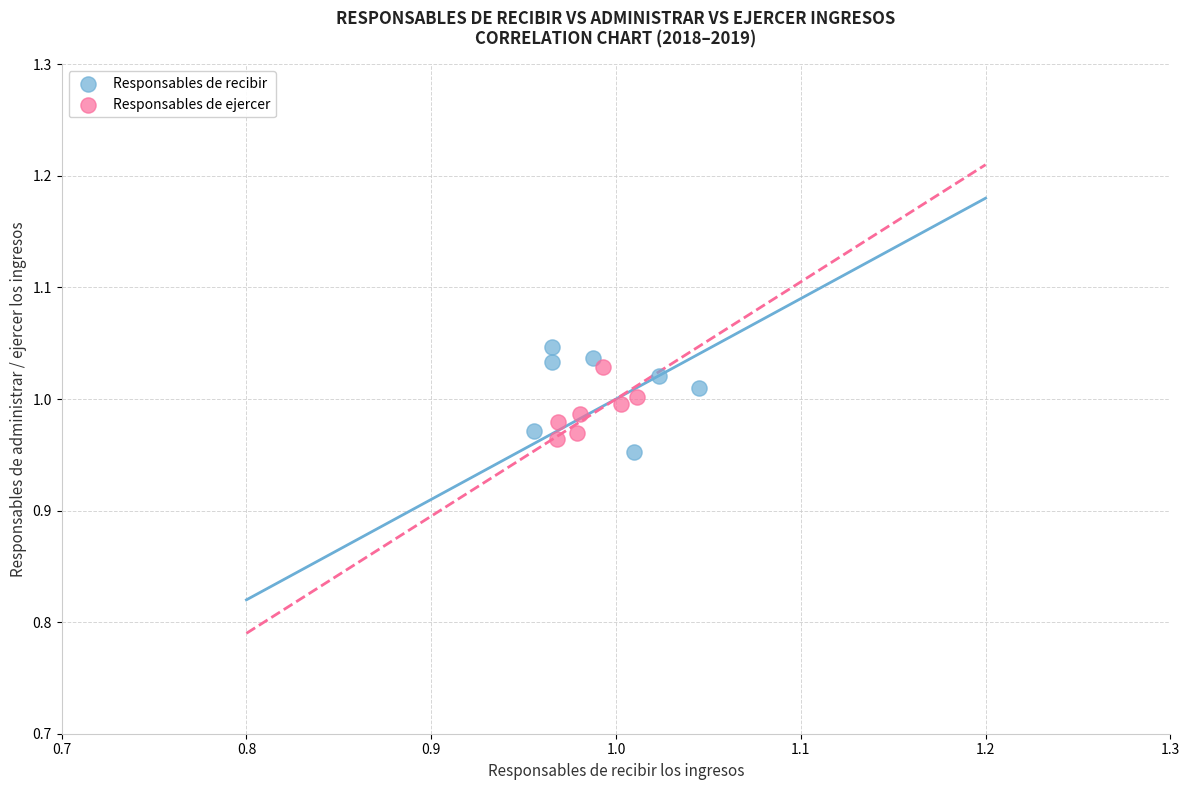

Which series has the widest spread of Y values?

Responsables de recibir